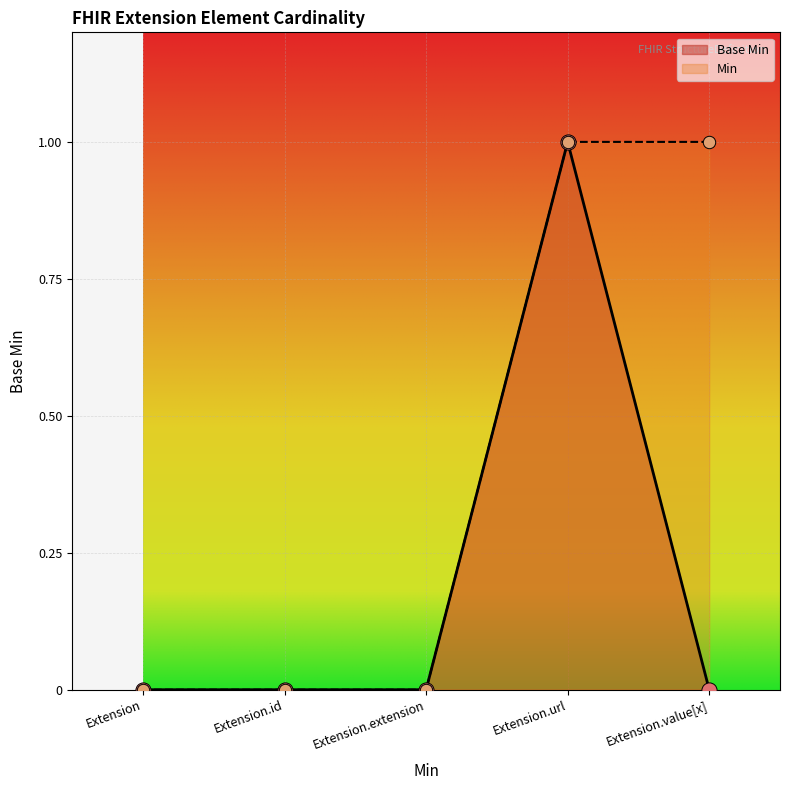

What is the change in value from Extension.id to Extension.url?

+1